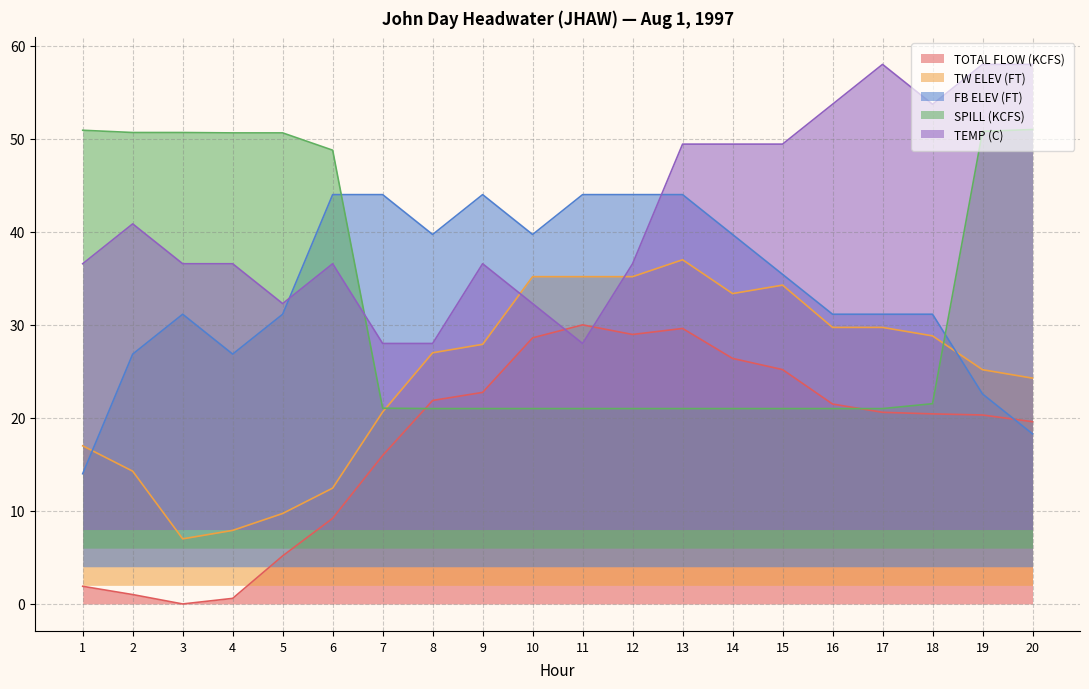

What is the difference between the maximum and minimum values in the TOTAL FLOW (KCFS) series?

30.0